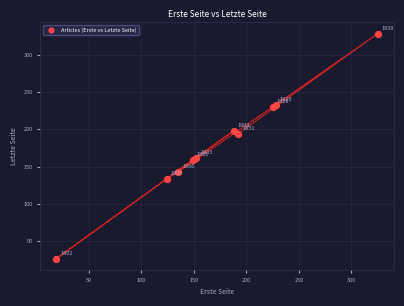

What Y value in the scatter plot is closest to 177?

162